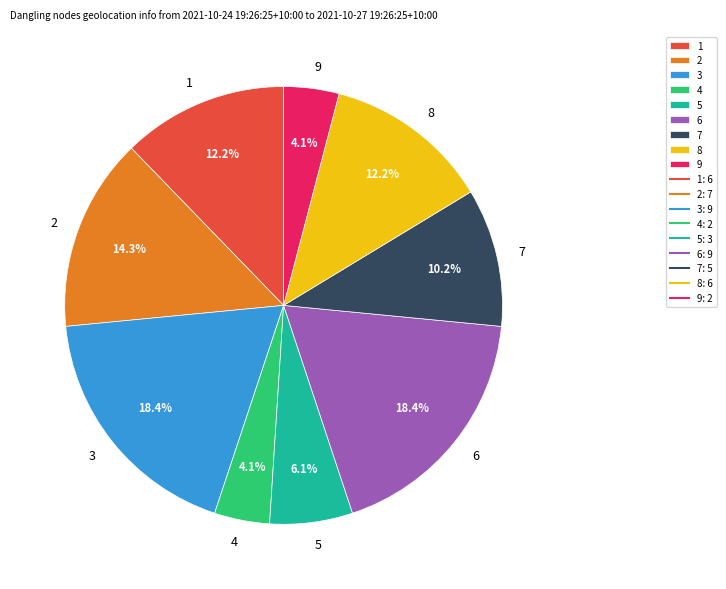

Does 7 represent more than half of the total?

No